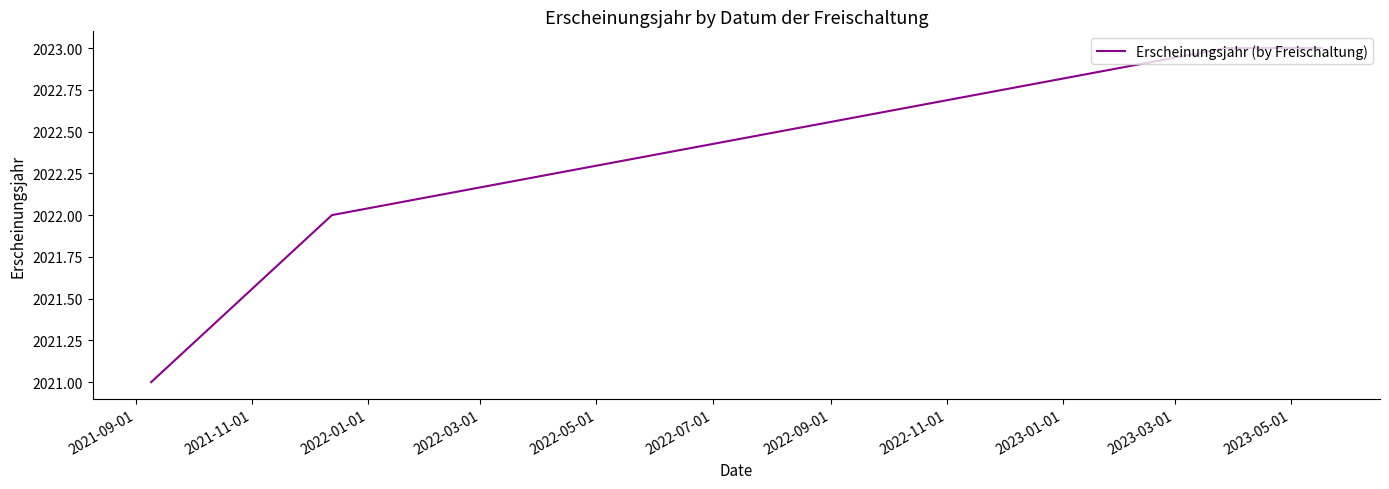

Reading left to right, list all the values displayed in this chart.

2021	2022	2023	2023